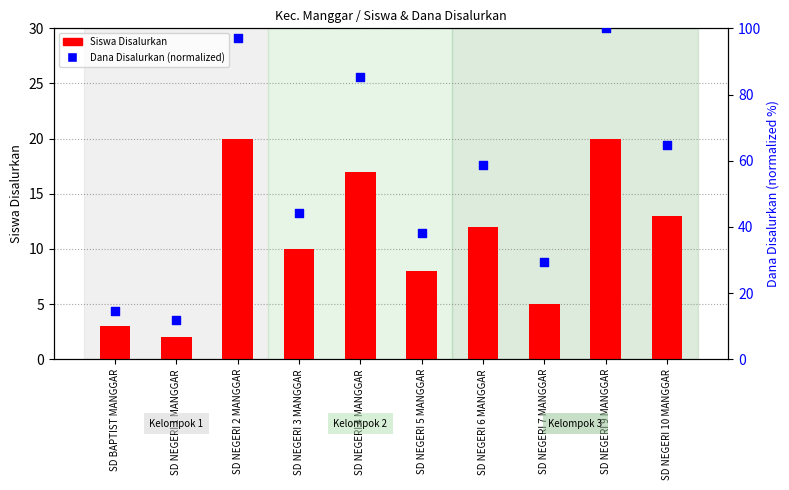

Which series reaches the minimum Y coordinate?

Siswa Disalurkan